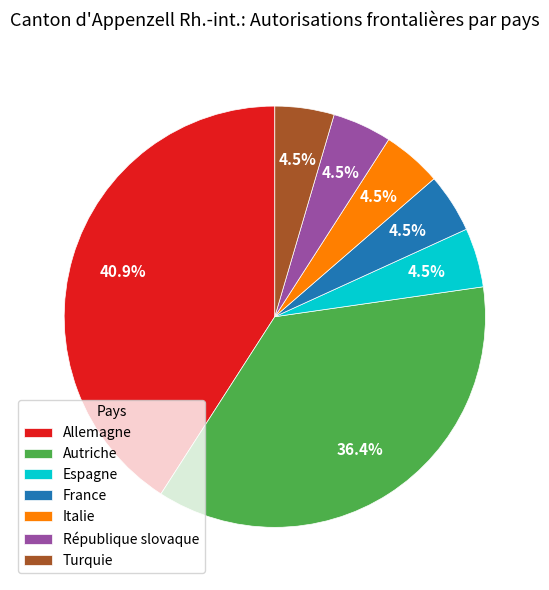

What portion of the pie excludes France?

95.5%